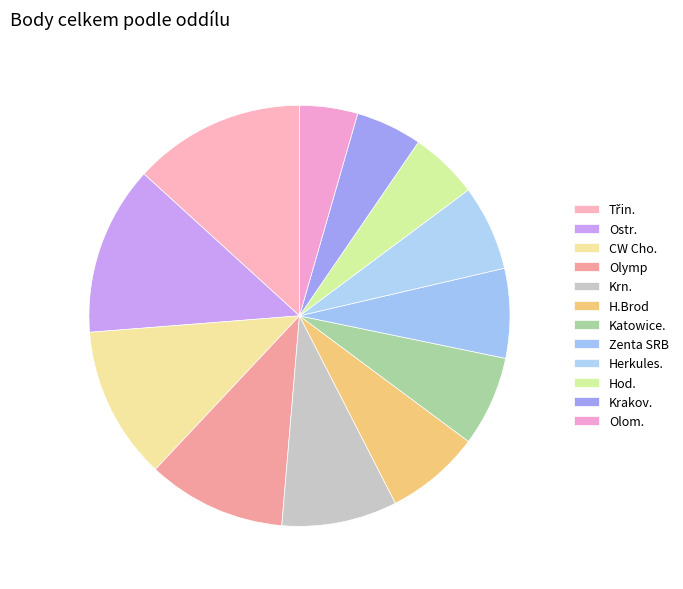

What is the ratio of the value at CW Cho. to the value at Olom.?

2.6